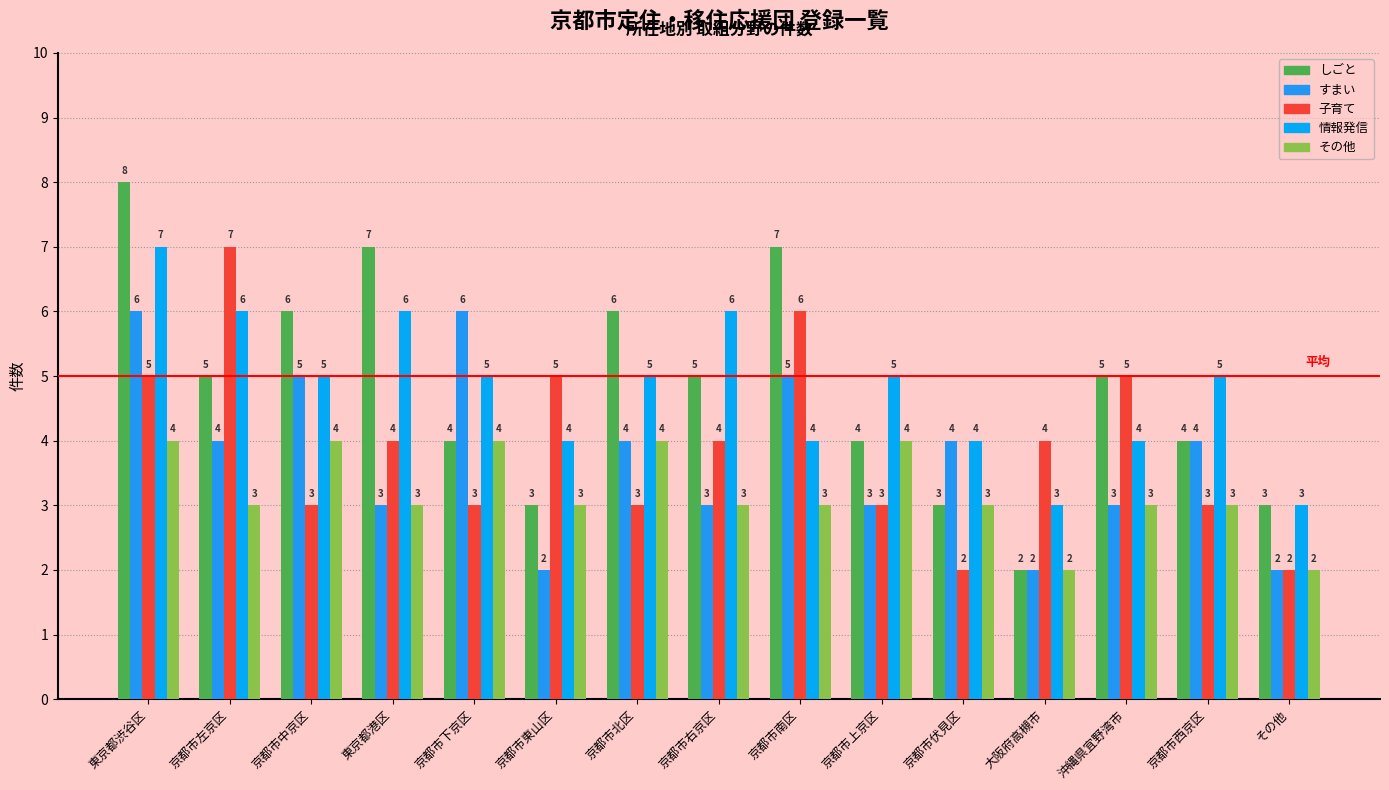

Where is すまい nearest to the value 4?

京都市左京区